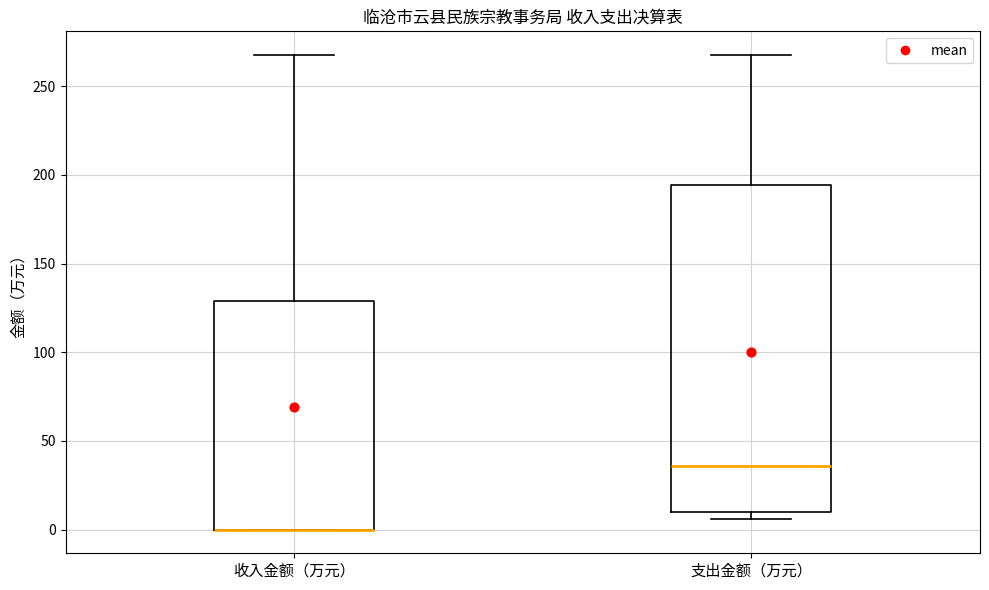

Reading left to right, transcribe this box plot: for each box, give where its median line is, the range the box spans, and where its two whiskers end, as read against the y-axis. The values are not printed on the chart, so give them approximately, as read against the axis.

收入金额（万元）: median 0 (drawn on the box's lower edge), box 0 to 130, whiskers 0 to 270
支出金额（万元）: median 35, box 10 to 195, whiskers 5 to 270